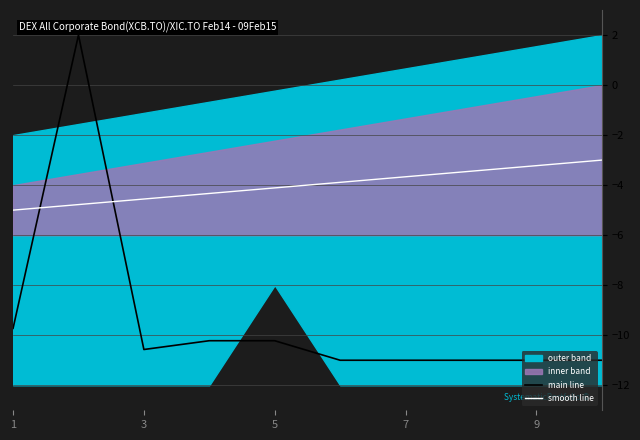

Reading left to right, what are all the values shown in this chart?

main line: -9.7	2.0	-10.6	-10.2	-10.2	-11.0	-11.0	-11.0	-11.0	-11.0
smooth line: -5.0	-4.8	-4.6	-4.3	-4.1	-3.9	-3.7	-3.4	-3.2	-3.0